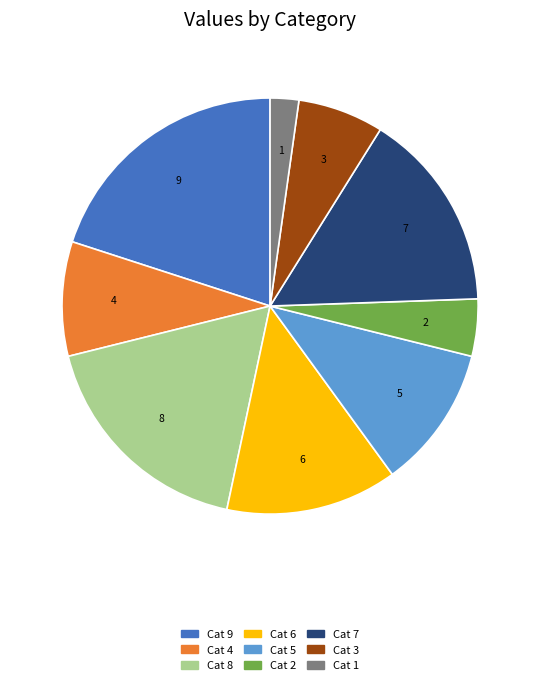

Is the sum of 1 and 3 greater than half?

No